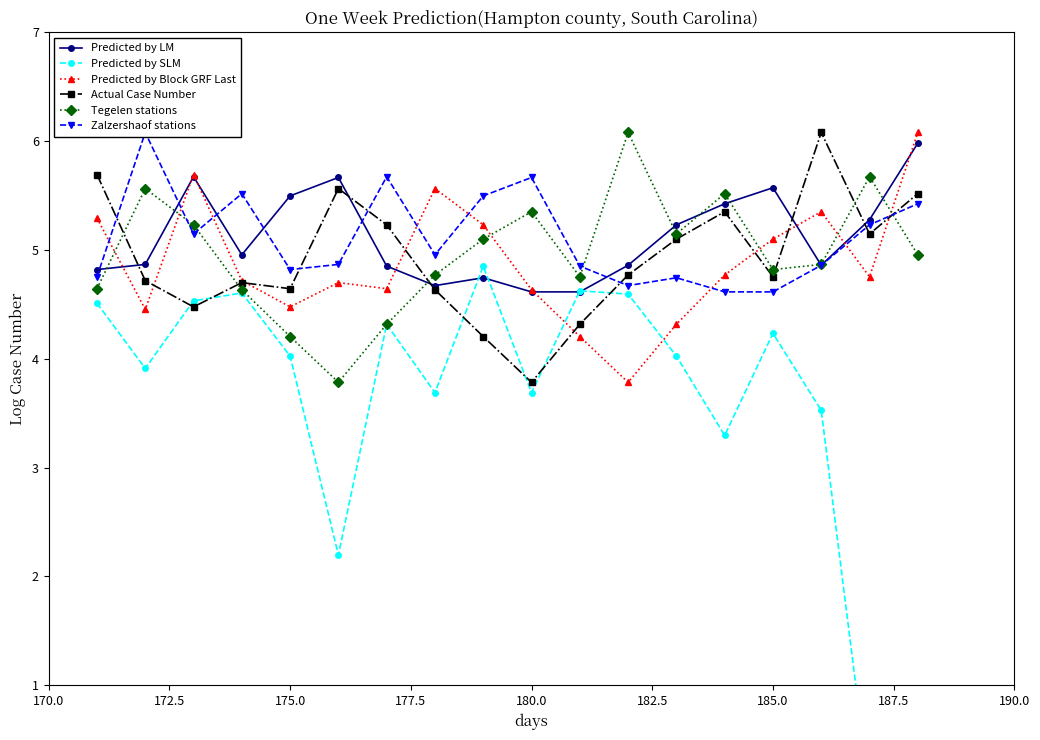

The Predicted by LM series shows 5.6 at 185.0. True or false?

True